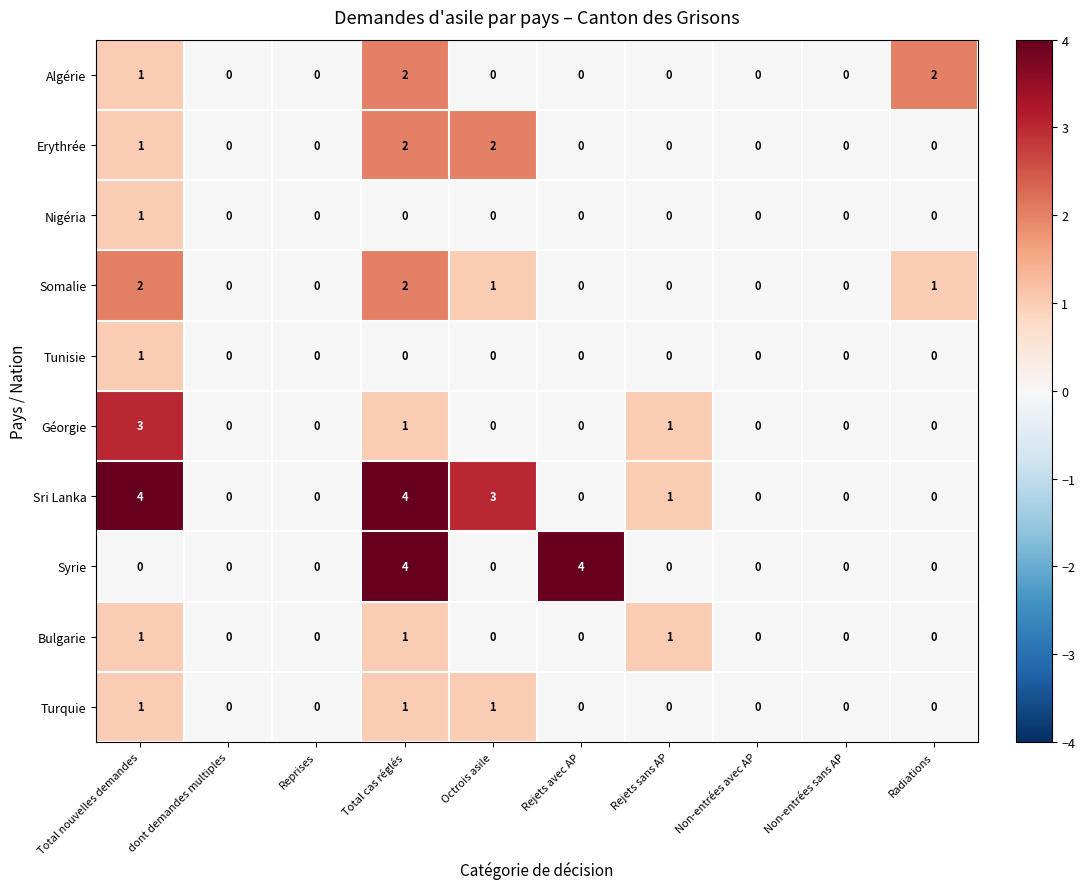

Which series has the largest total across all categories?

Sri Lanka